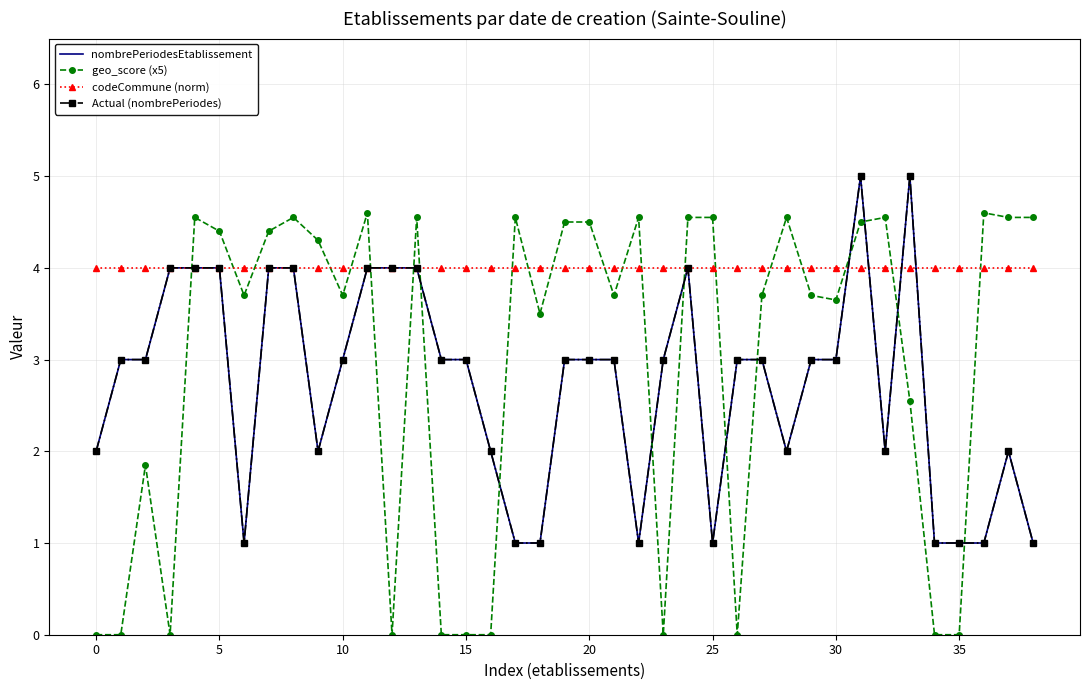

How many times do geo_score (x5) and Actual (nombrePeriodes) cross each other?

13